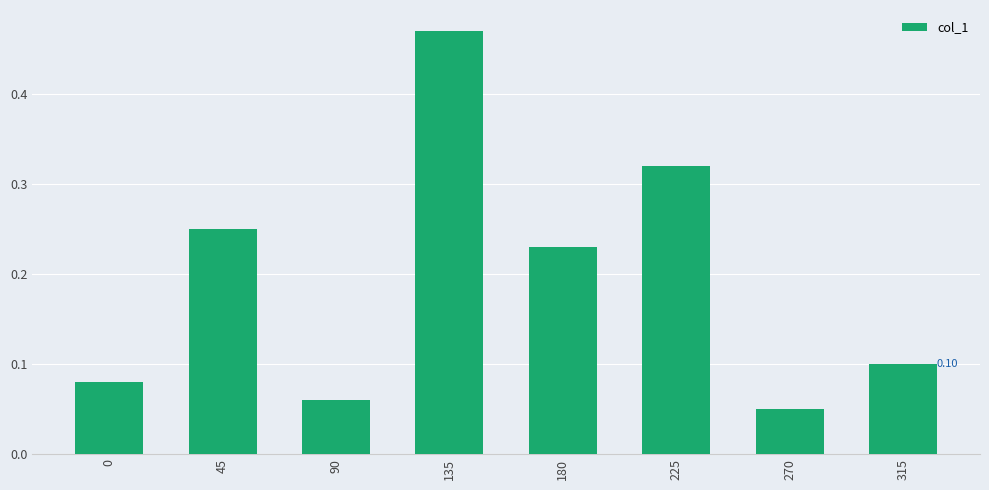

Which has a higher value, 135 or 0?

135